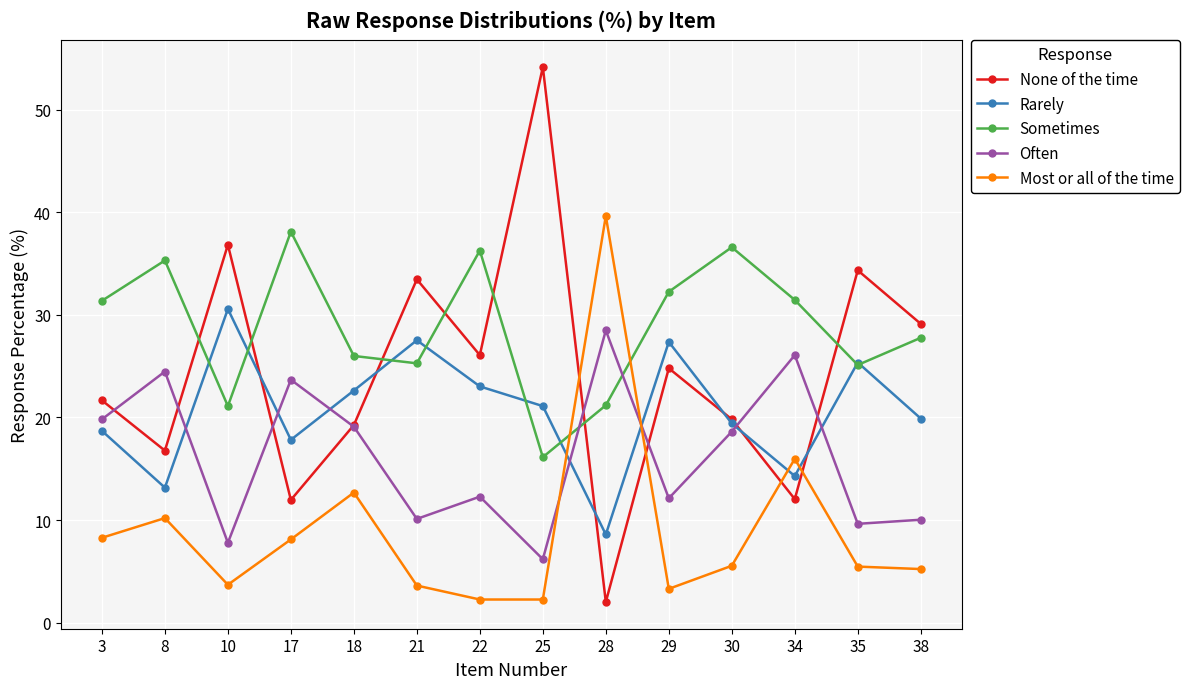

Where do Rarely and Most or all of the time first cross each other?

25 and 28